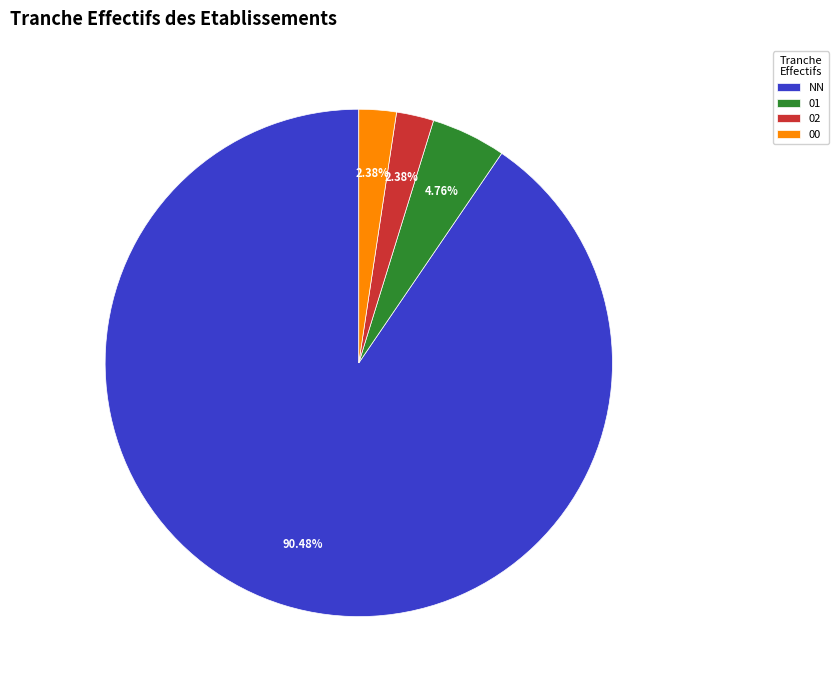

Between 00 and NN, which is larger?

NN